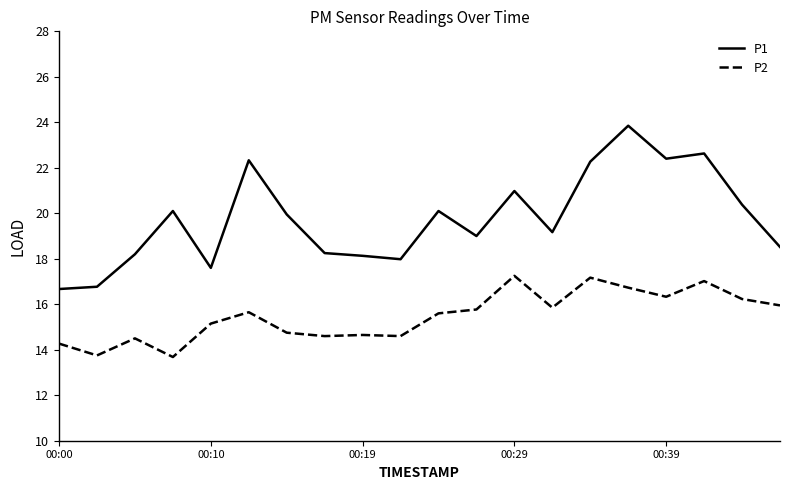

Rank the series by their maximum value, from highest to lowest.

P1, P2